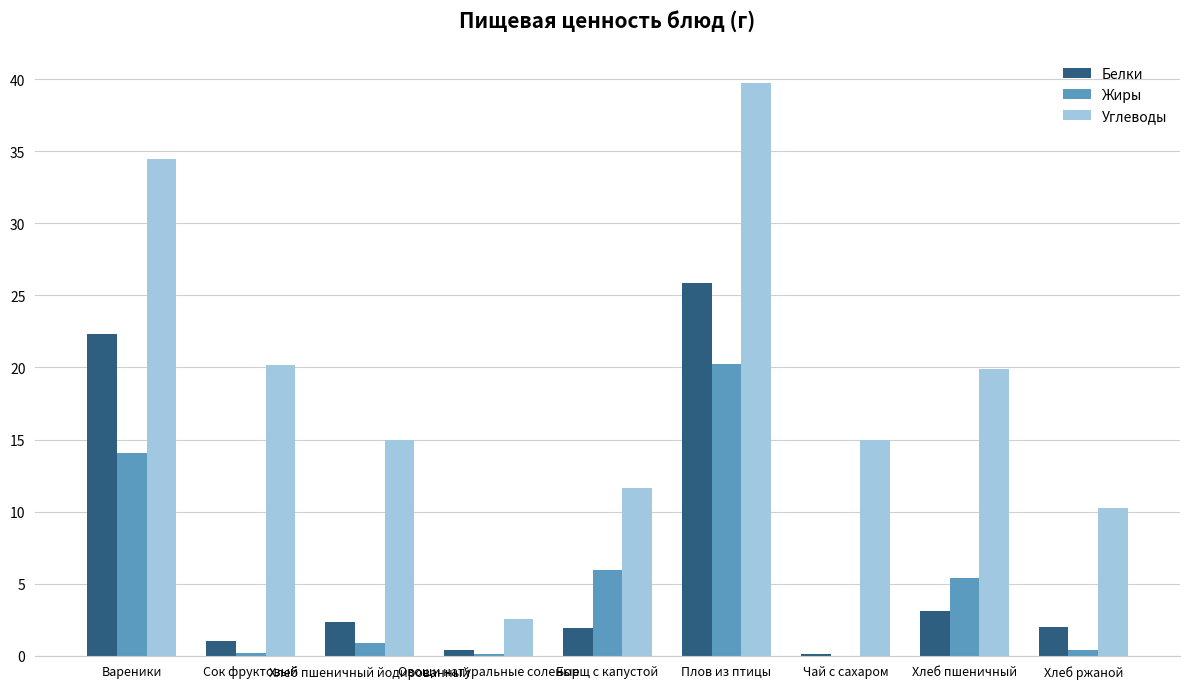

What is the maximum value shown in the chart?

39.7